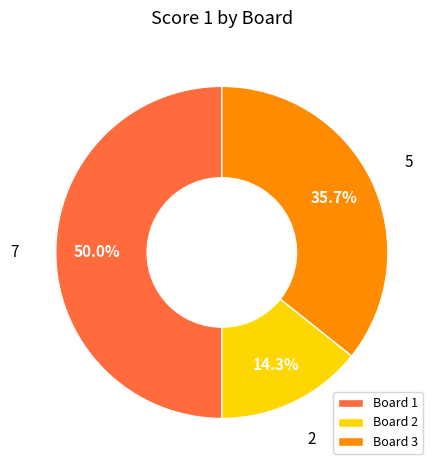

Count the number of slices in the pie.

3